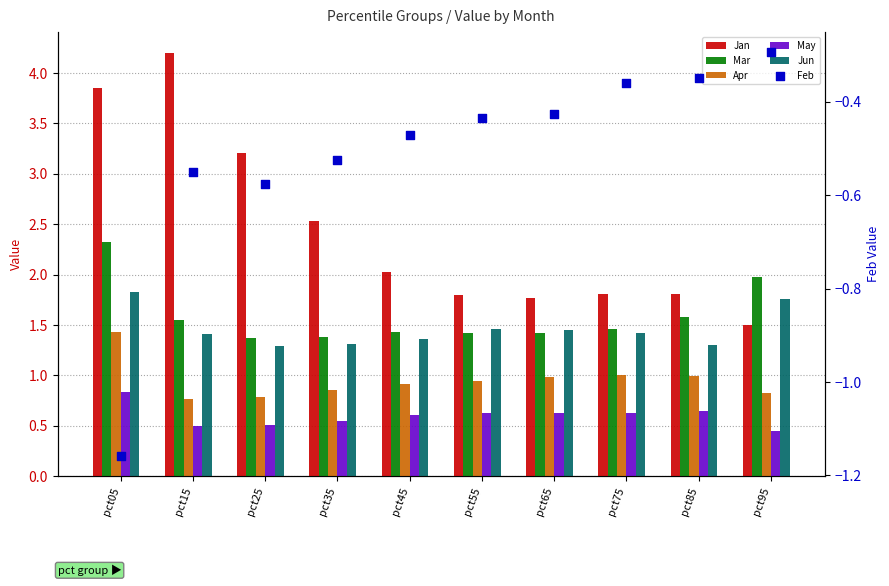

What is the total value across all series at pct05?

9.1